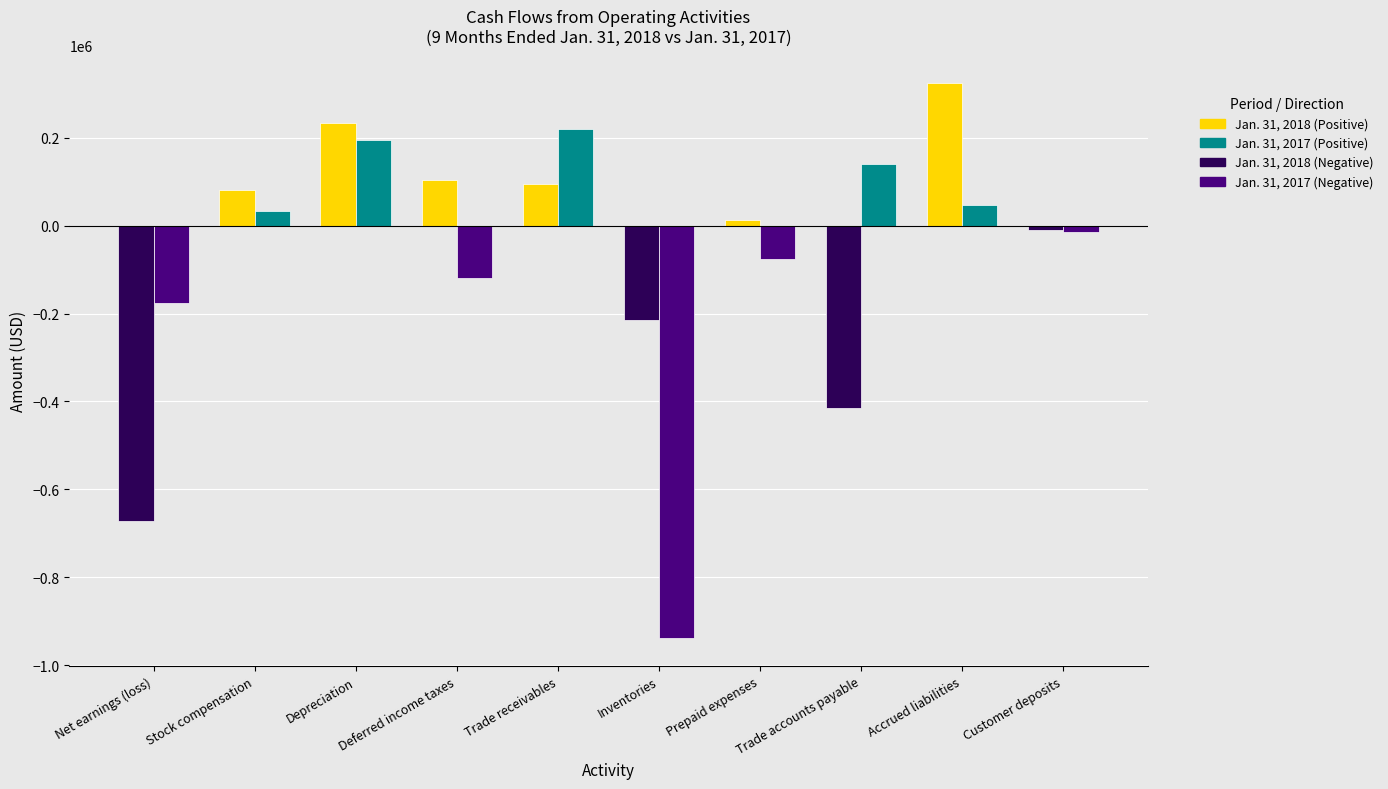

The value of Jan. 31, 2017 (Positive) at Stock compensation is 33000. True or false?

True